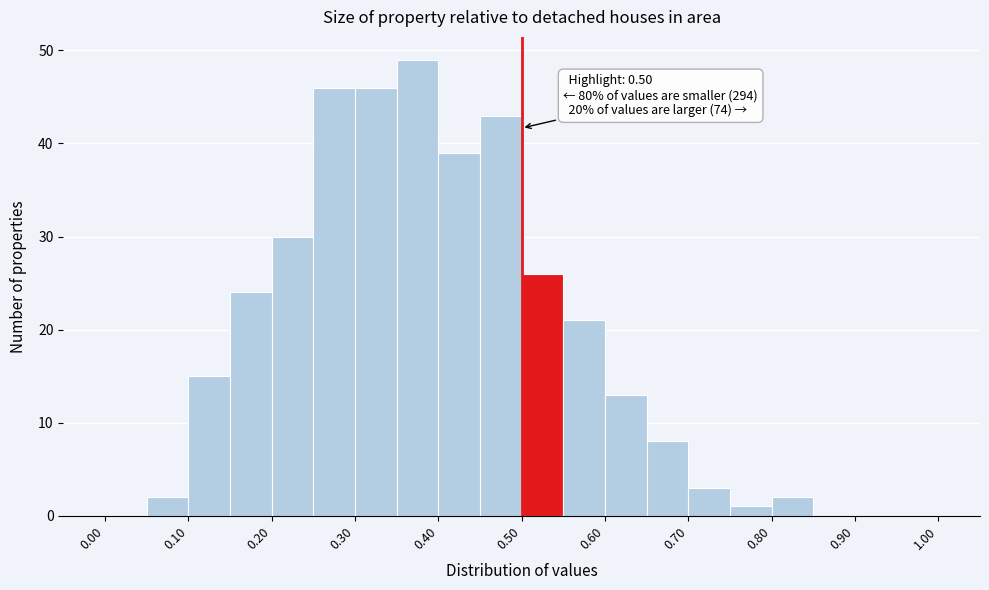

Which range on the x-axis has the tallest bar?

0.35 to 0.40